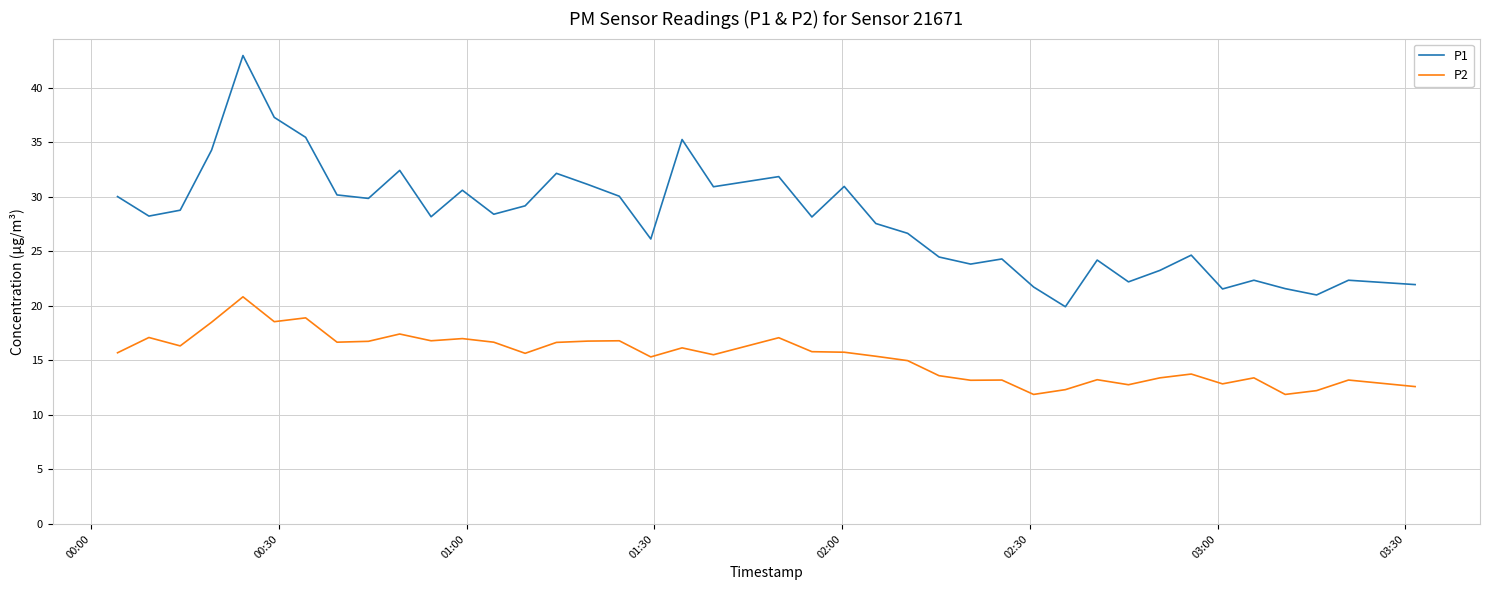

Rank the series by their maximum value, from highest to lowest.

P1, P2